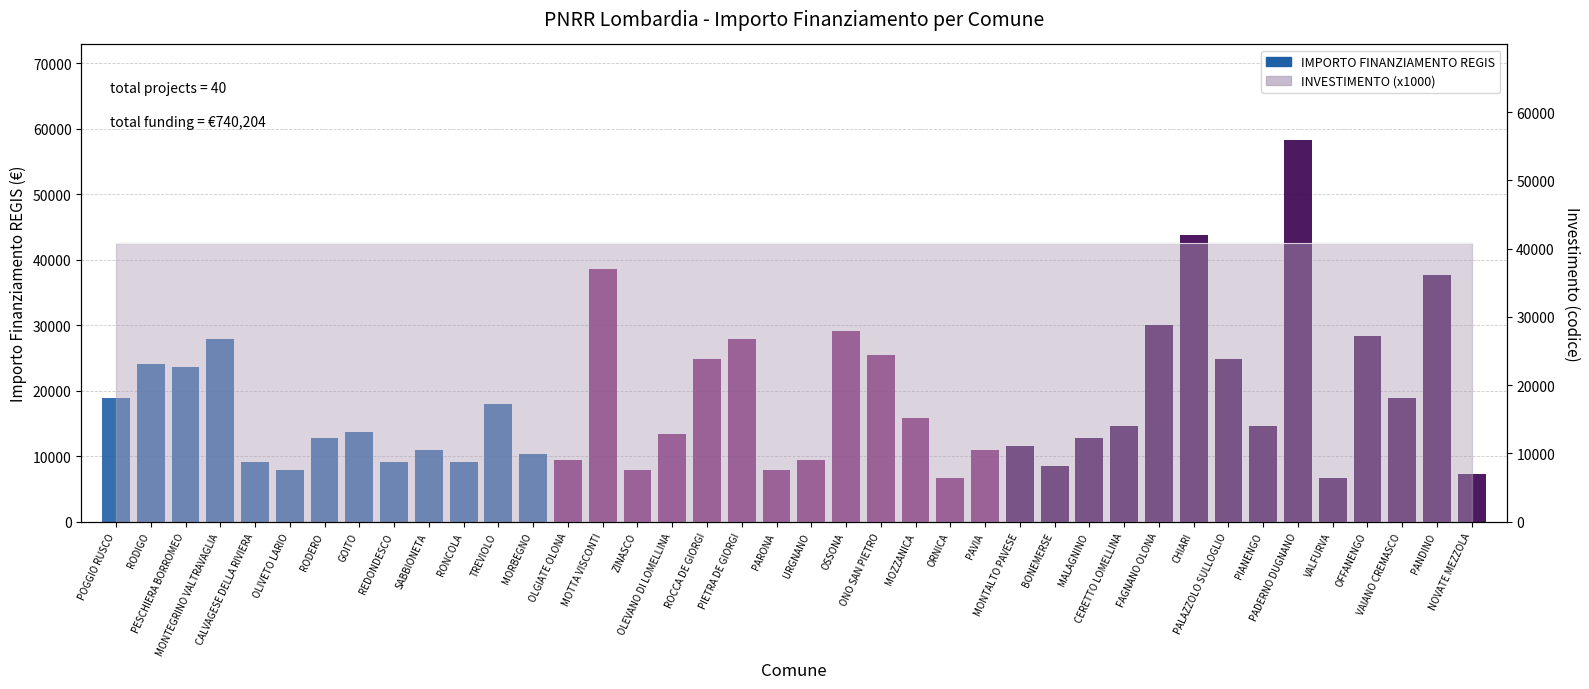

At which category does the chart reach its peak across all series?

PADERNO DUGNANO